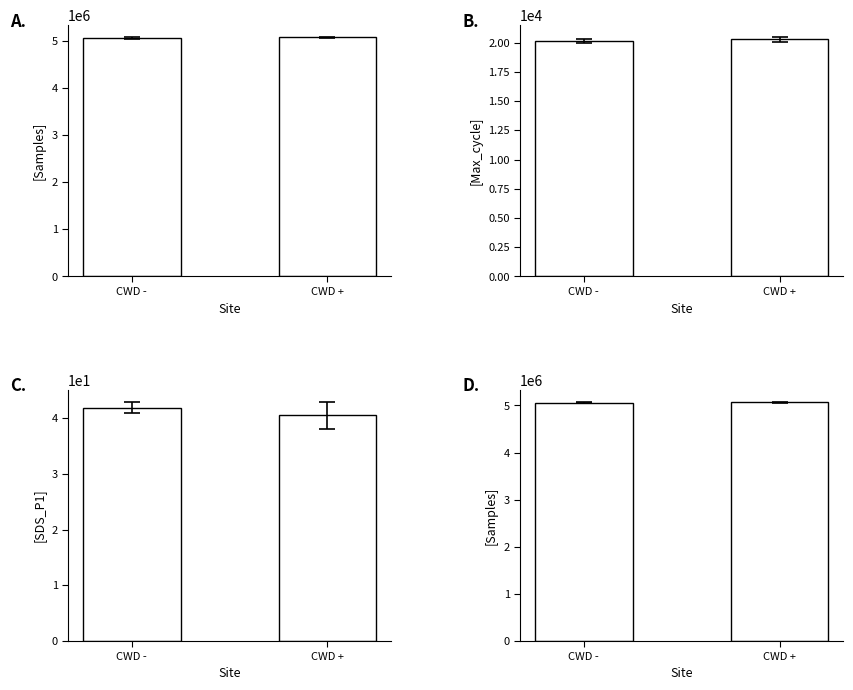

What is the label of the 1st bar from the right?

CWD +